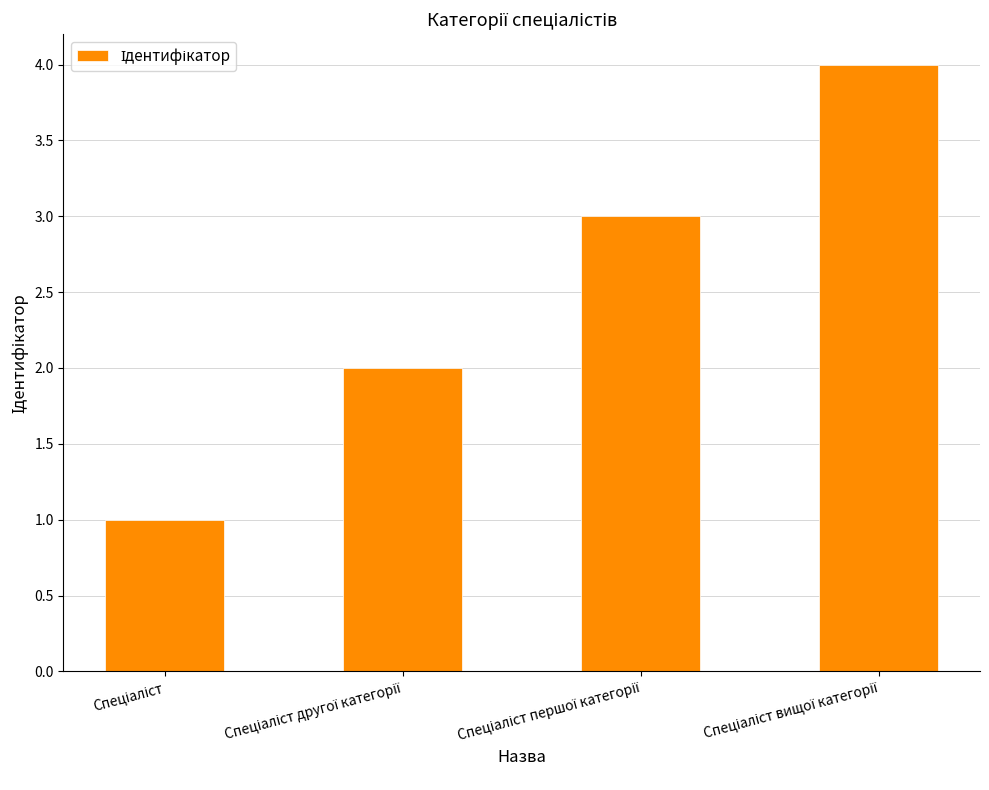

What is the difference between the maximum and minimum values?

3